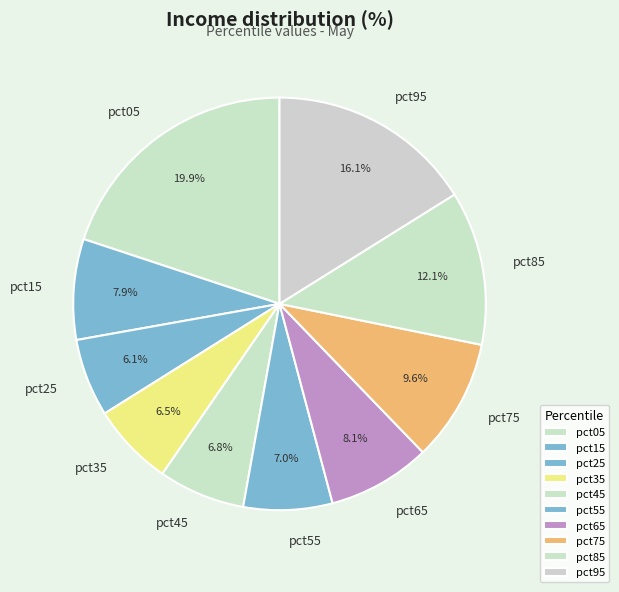

To the nearest percent, what is the difference between the pct15 and pct45 slice percentages?

1%